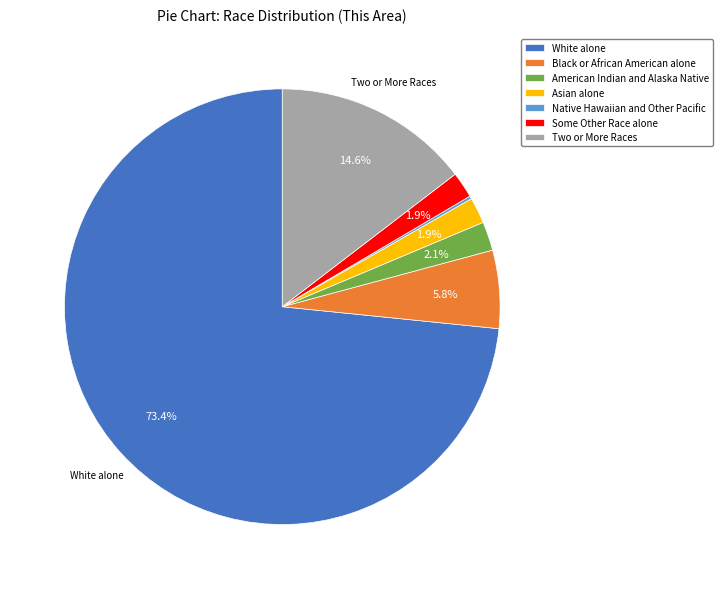

Does Some Other Race alone represent more than half of the total?

No